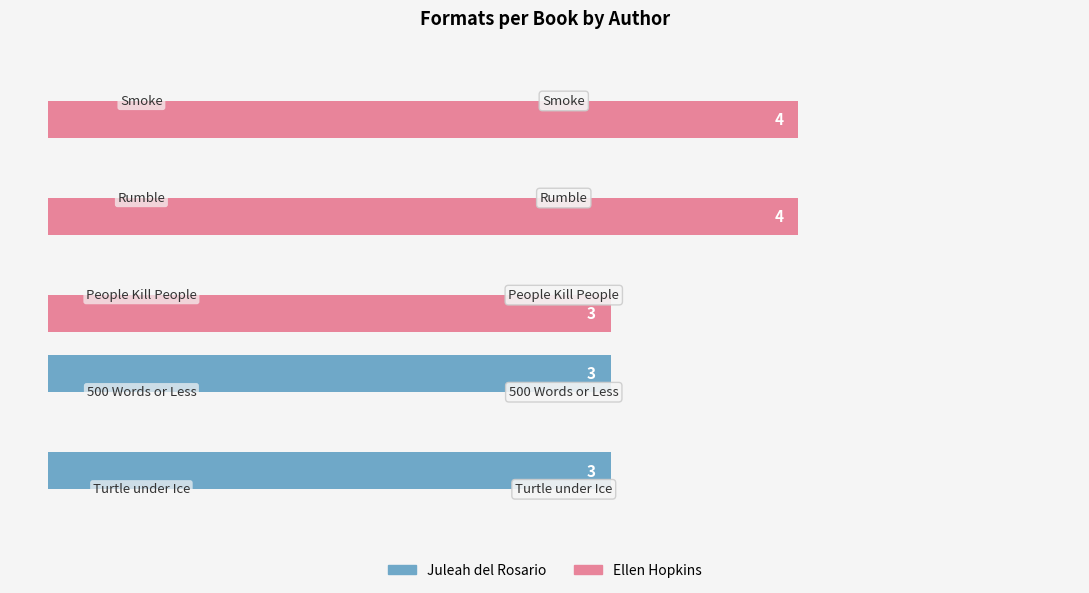

Which series has the largest total across all categories?

Ellen Hopkins